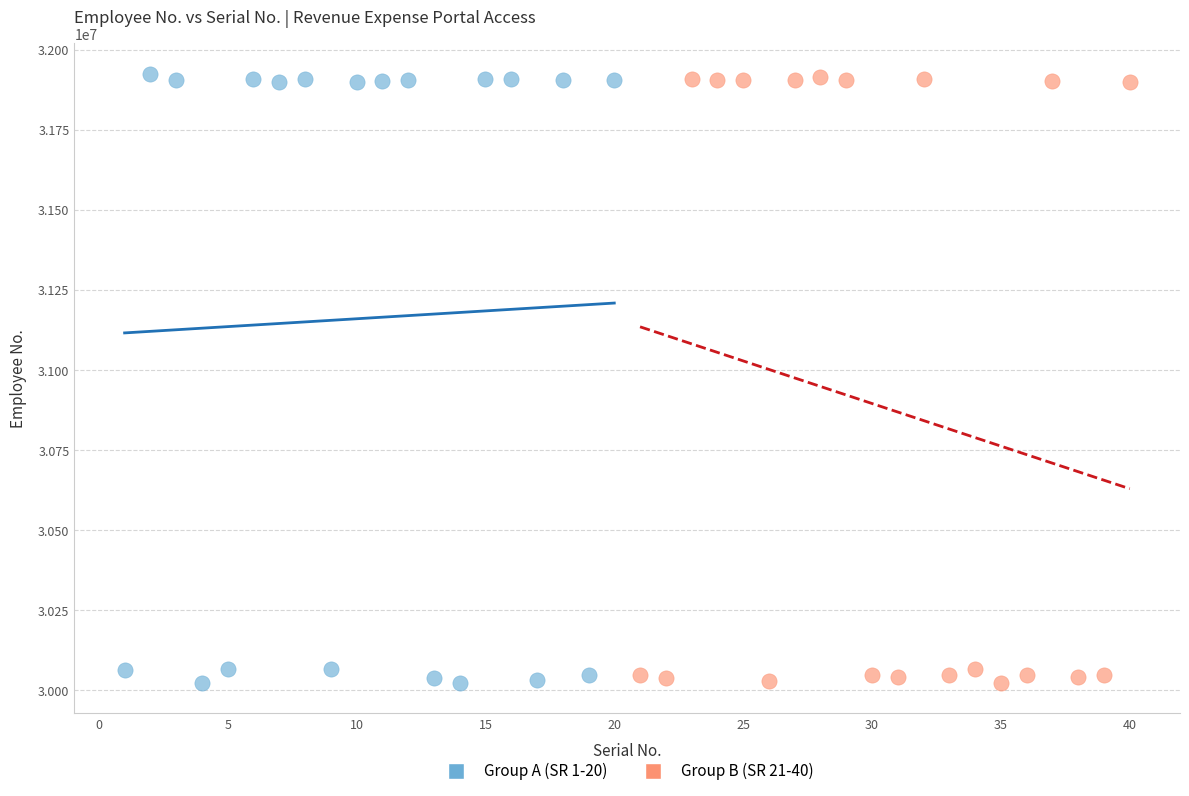

Which series has the widest spread of Y values?

Group A (SR 1-20)